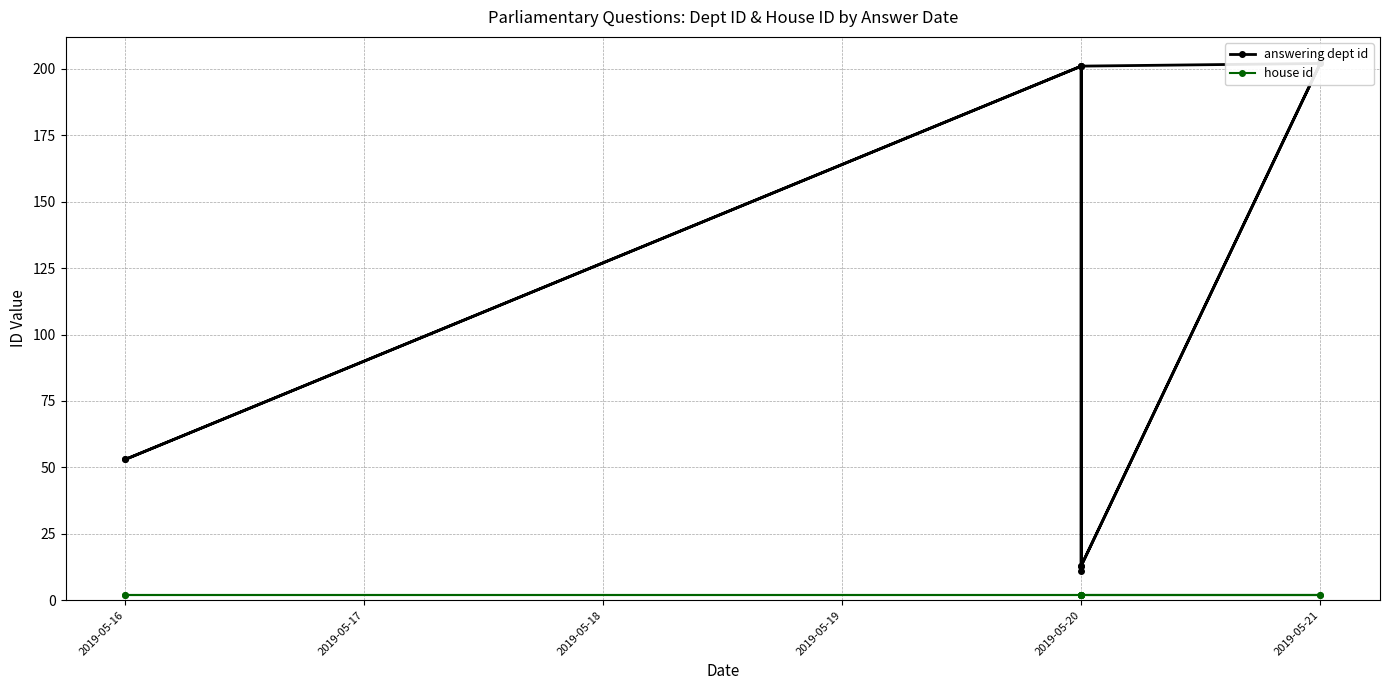

At 2019-05-20, list the series in order from smallest to largest.

house id, answering dept id